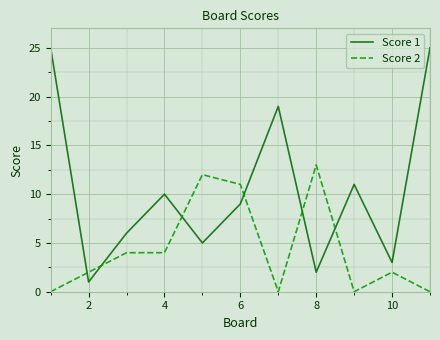

Which series has the largest total across all categories?

Score 1